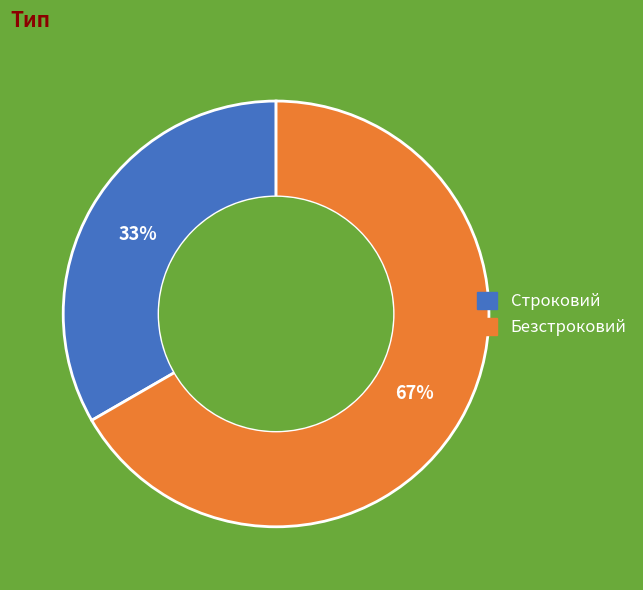

Is it true that Безстроковий is 67% of the pie?

True